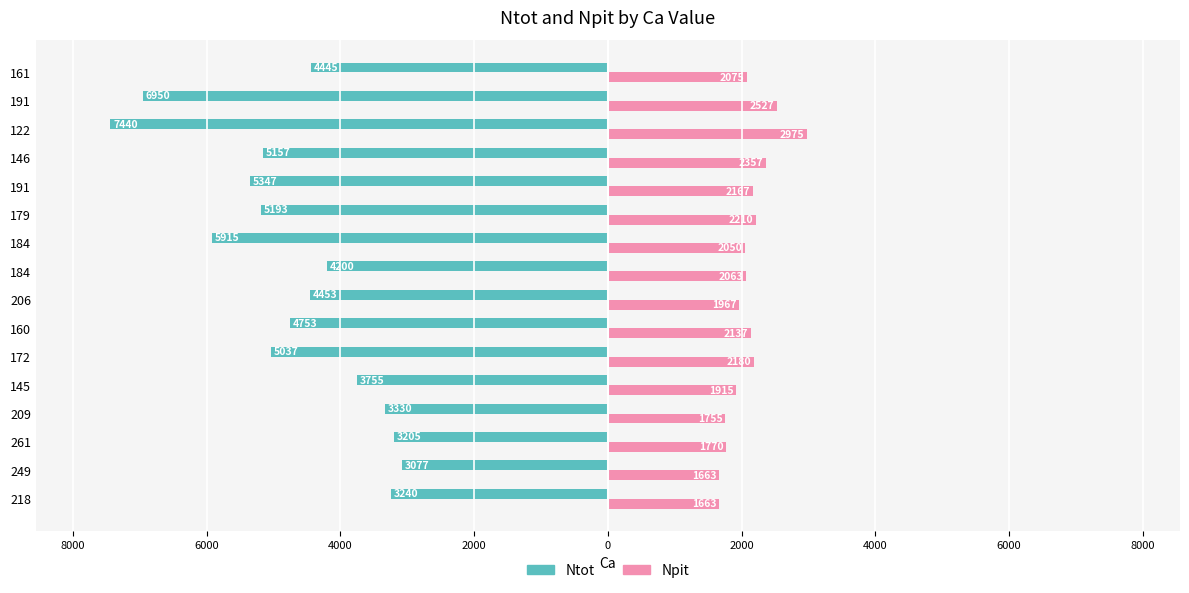

What are all the series names shown in the legend?

Ntot, Npit